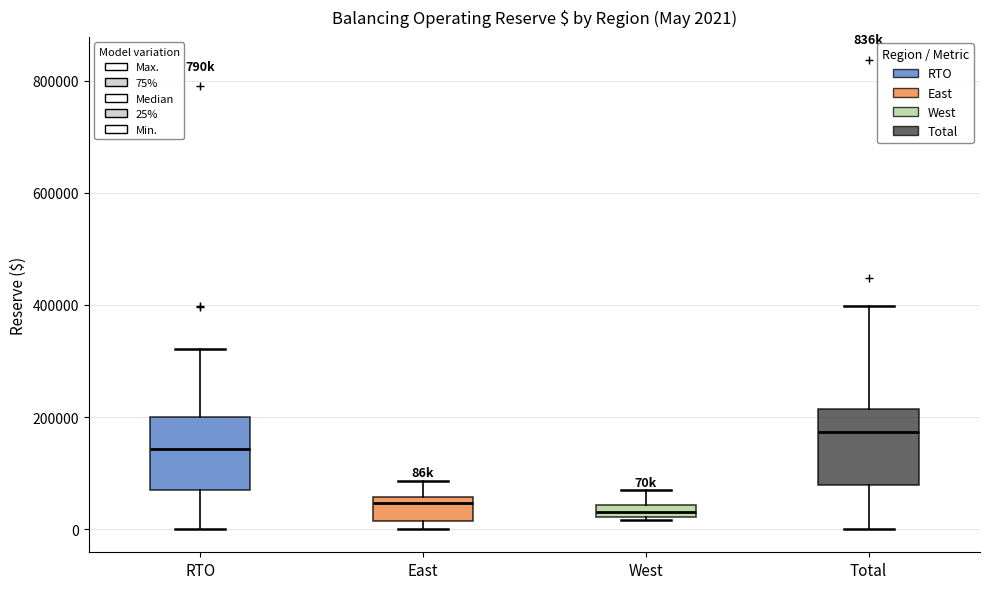

Which box has the highest median line?

Total